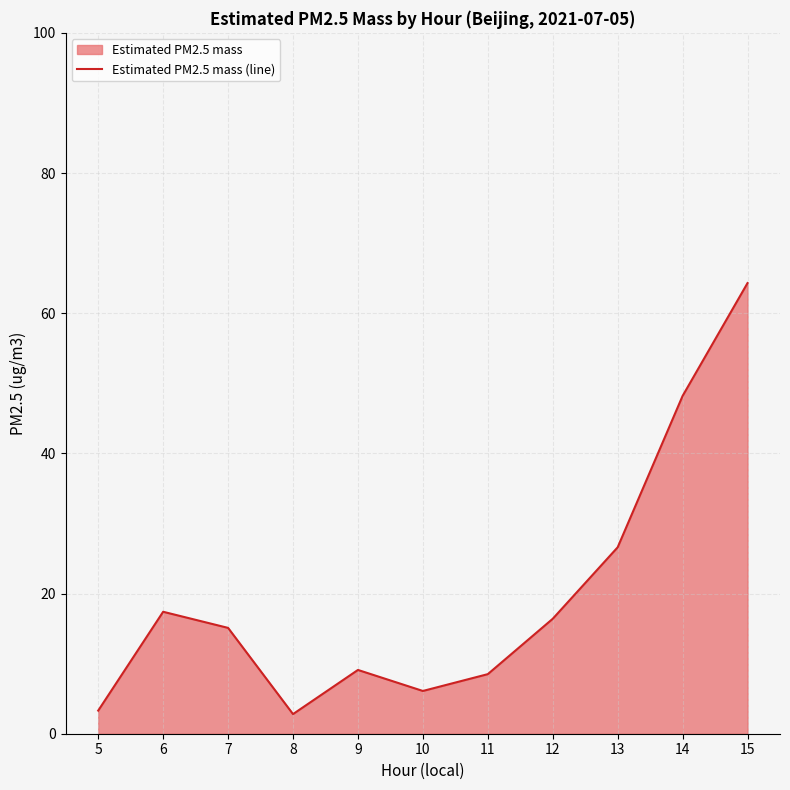

Reading right to left, extract all data points from this chart.

15=64.3	14=48.2	13=26.6	12=16.4	11=8.5	10=6.1	9=9.1	8=2.8	7=15.1	6=17.4	5=3.3